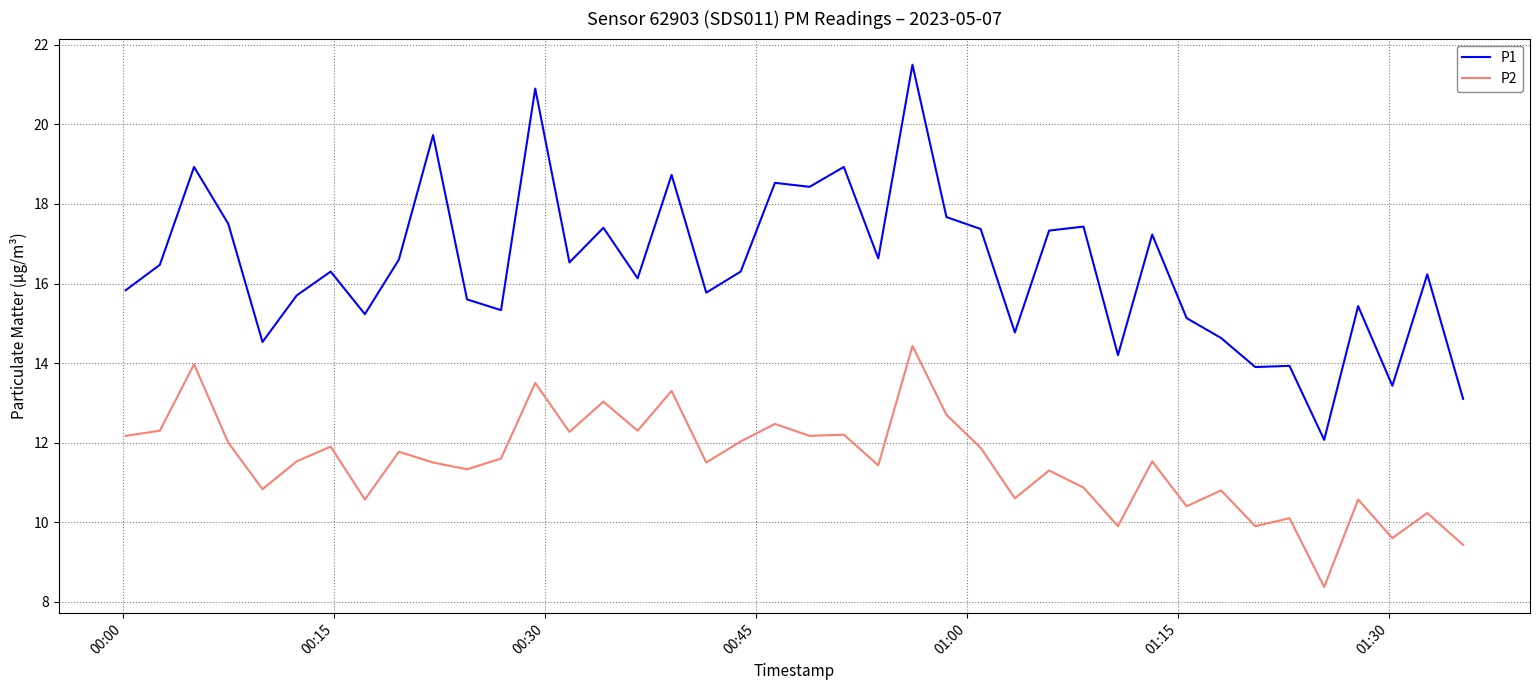

What is the difference between the maximum and minimum values in the P1 series?

9.4